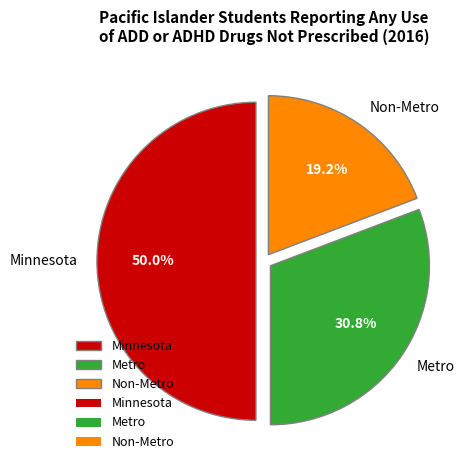

What percentage is the Metro slice, to the nearest percent?

31%